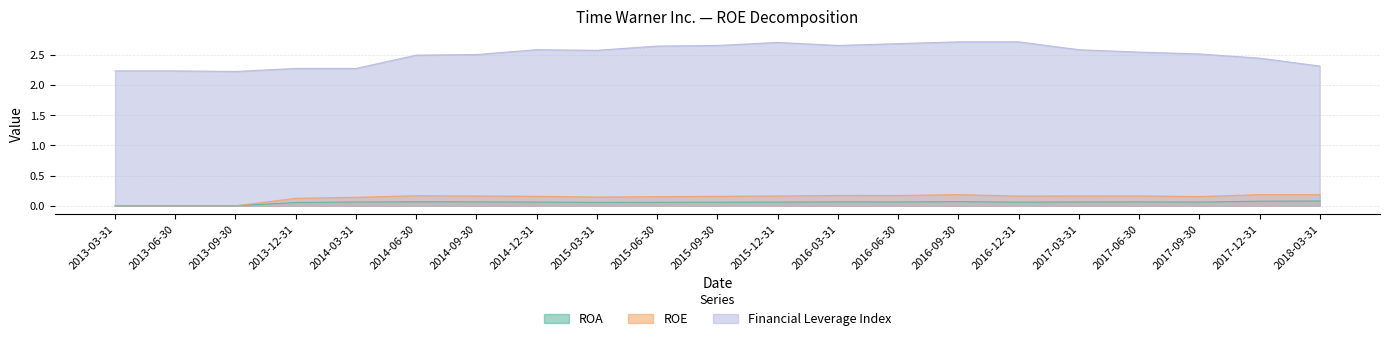

Which label corresponds to the largest value in the chart?

2016-09-30